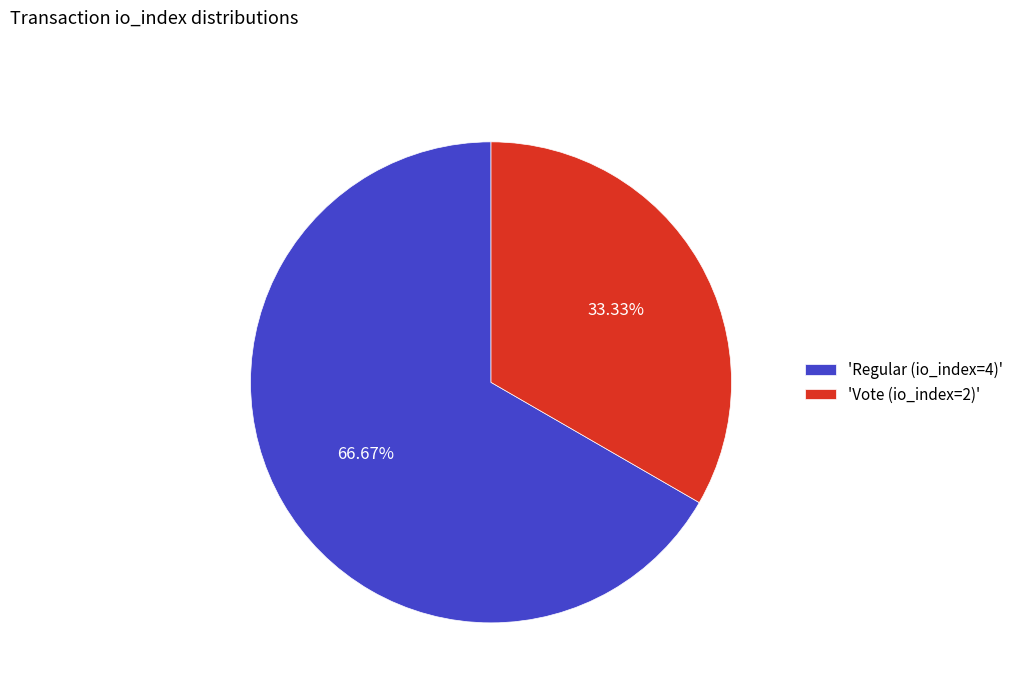

What is the ratio of the value at 'Regular (io_index=4)' to the value at 'Vote (io_index=2)'?

2.0